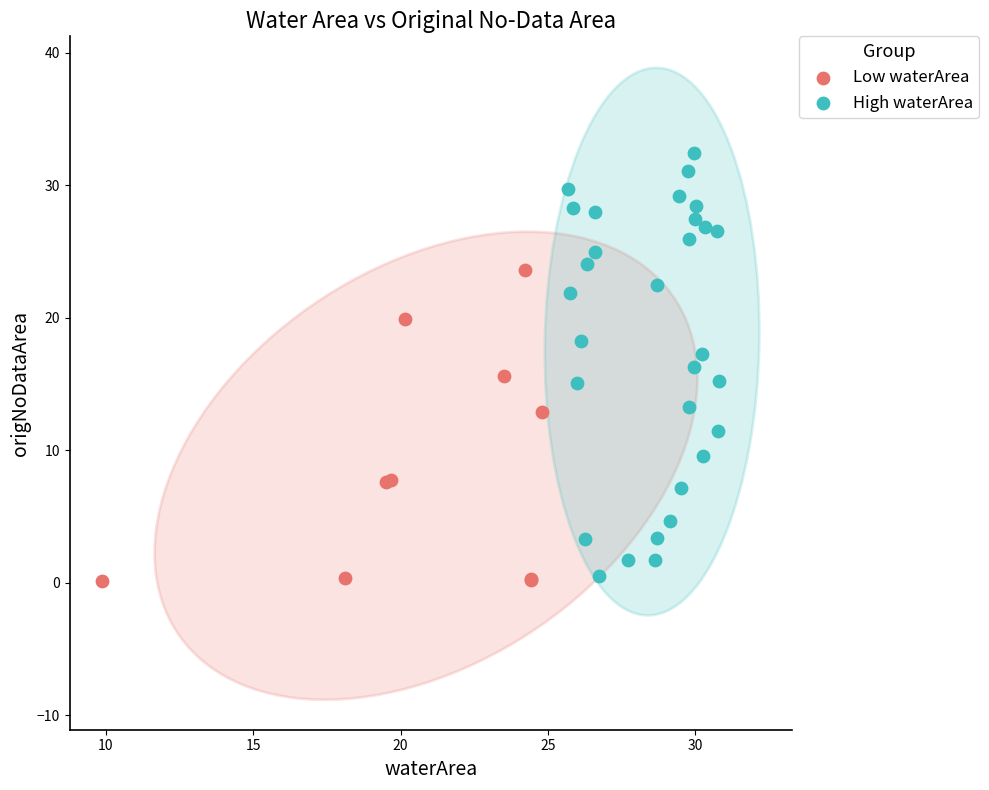

What are all the series names shown in the legend?

Low waterArea, High waterArea